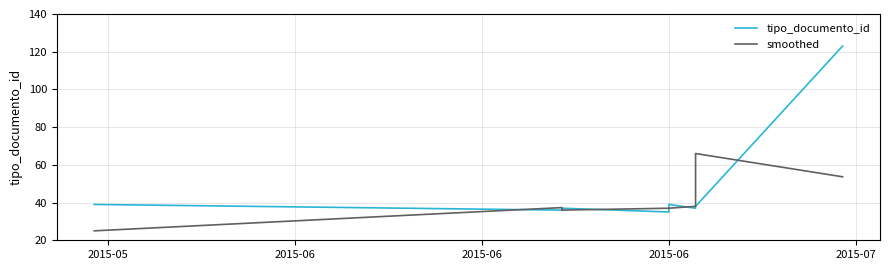

What is the difference between the smoothed values at 2015-06 and 2015-06?

0.3